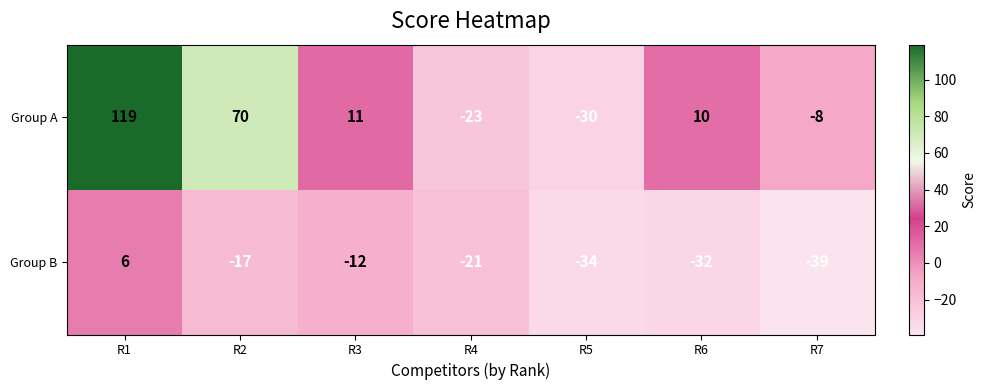

Which label corresponds to the smallest value in the chart?

R7